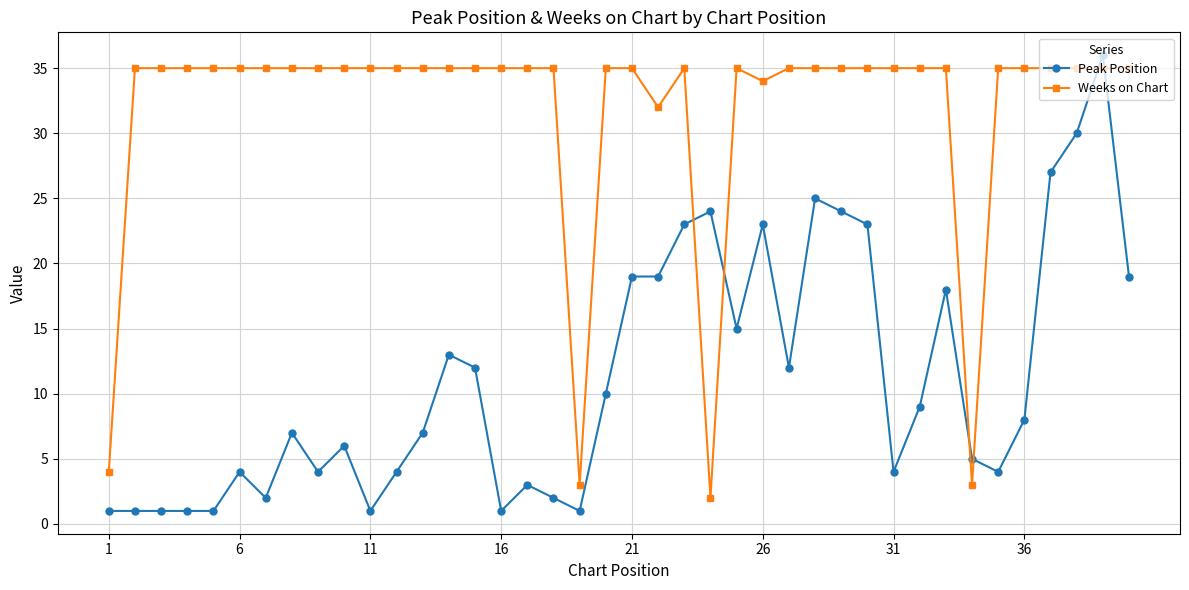

What is the highest value of the Peak Position series?

36